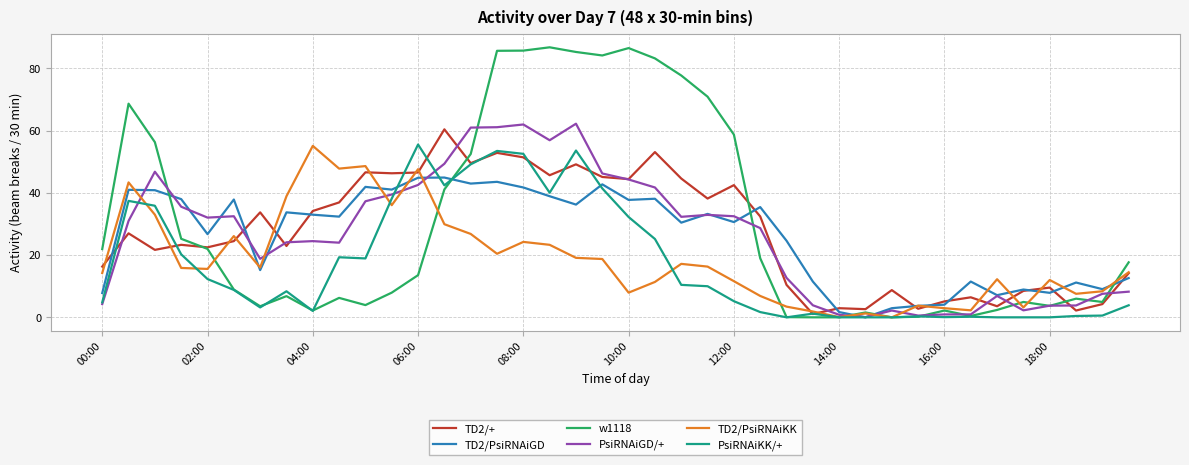

Which series has the widest spread of values?

w1118